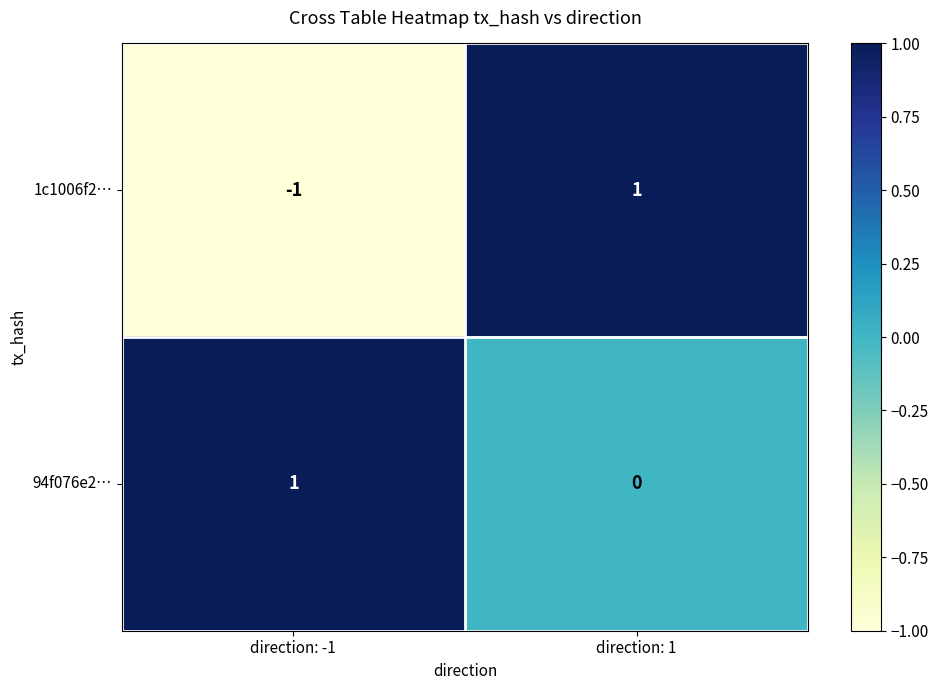

Which series has the widest spread of values?

1c1006f2…